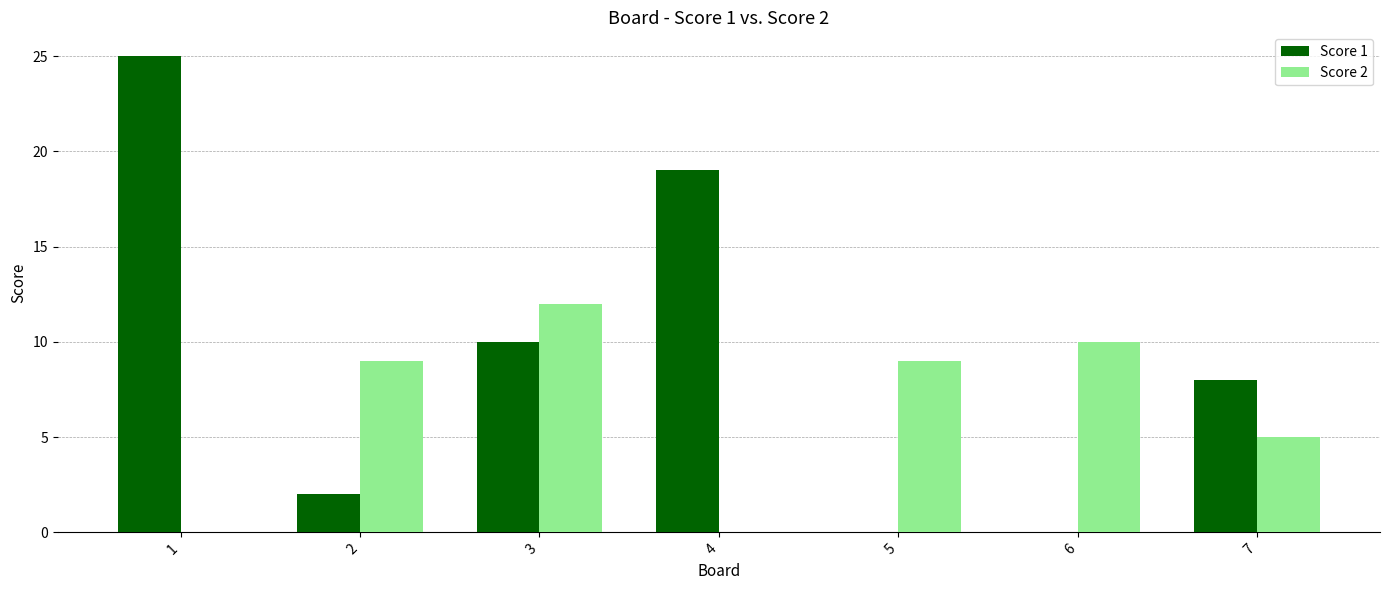

Reading left to right, extract all data points from this chart.

Score 1: 1=25	2=2	3=10	4=19	5=0	6=0	7=8
Score 2: 1=0	2=9	3=12	4=0	5=9	6=10	7=5